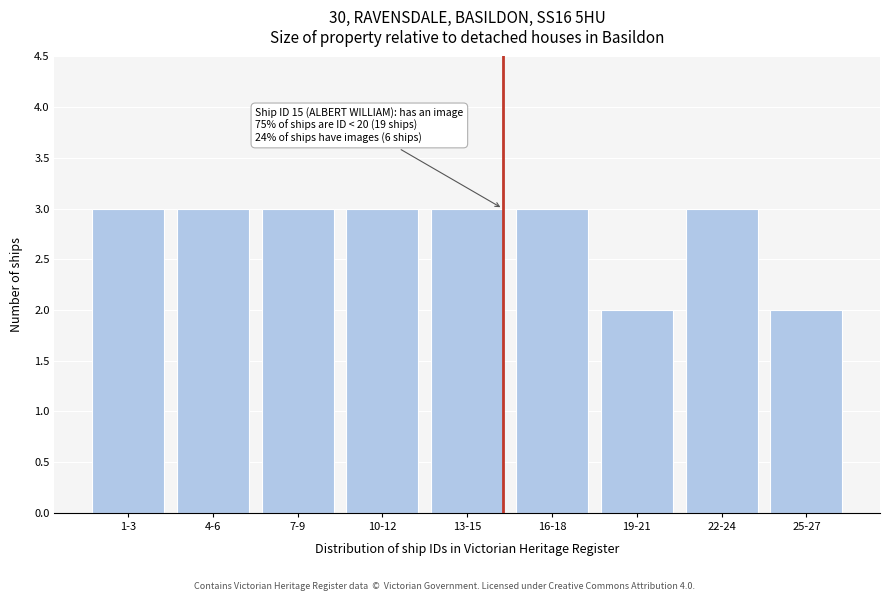

Reading left to right, transcribe all the data shown in this chart.

3	3	3	3	3	3	2	3	2